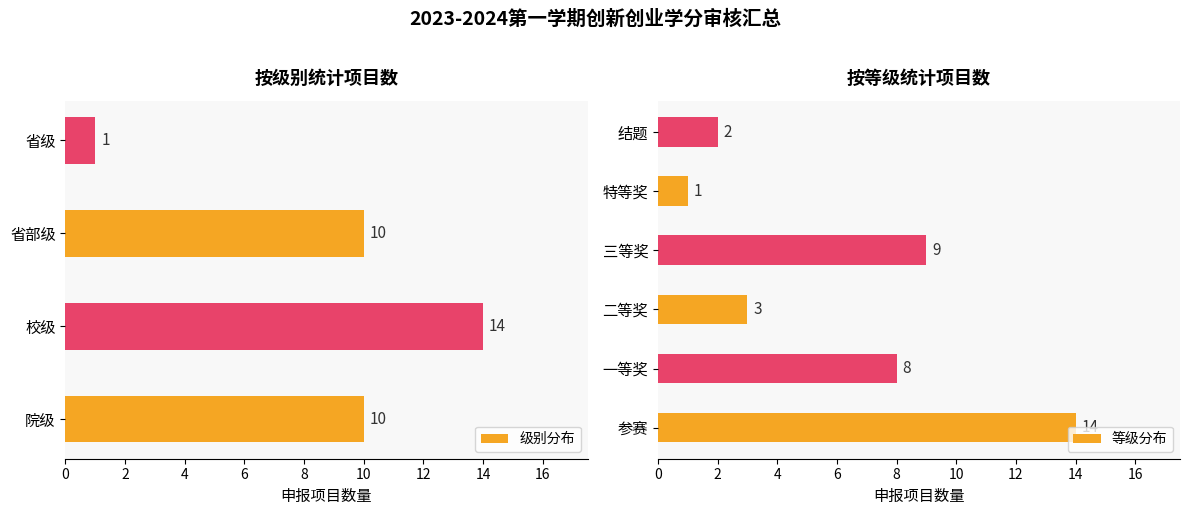

The value of 级别分布 at 省部级 is 10. True or false?

True